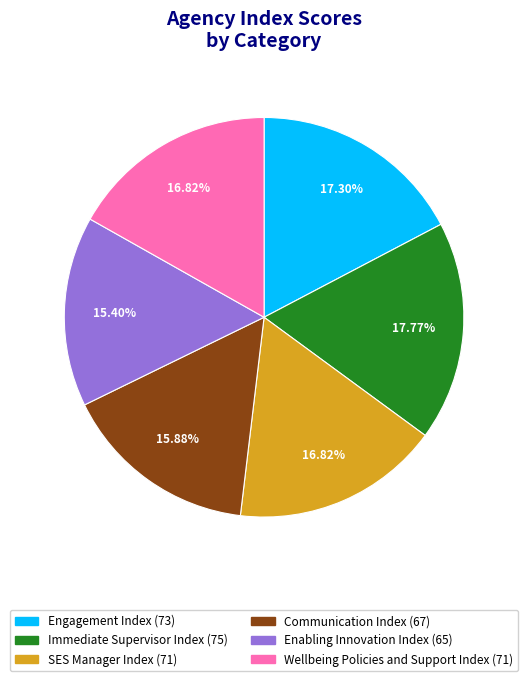

How much of the chart is everything except SES Manager Index?

83.2%